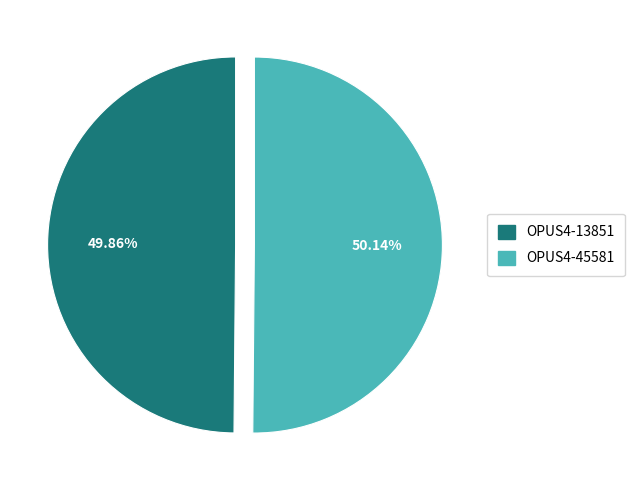

Does any single category account for the majority?

Yes